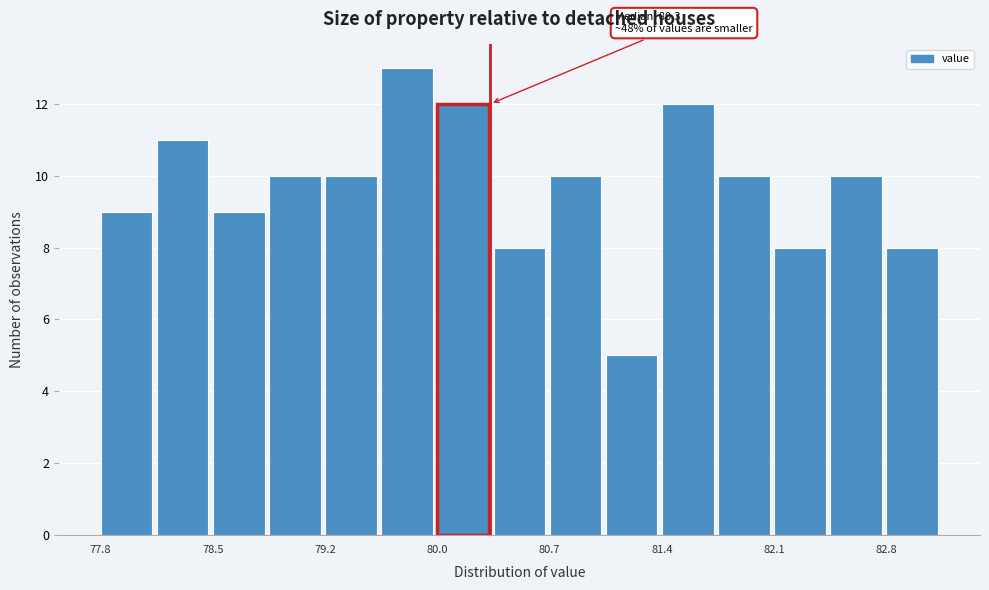

Read against the x-axis, roughly where is the centre of the tallest bar?

79.8